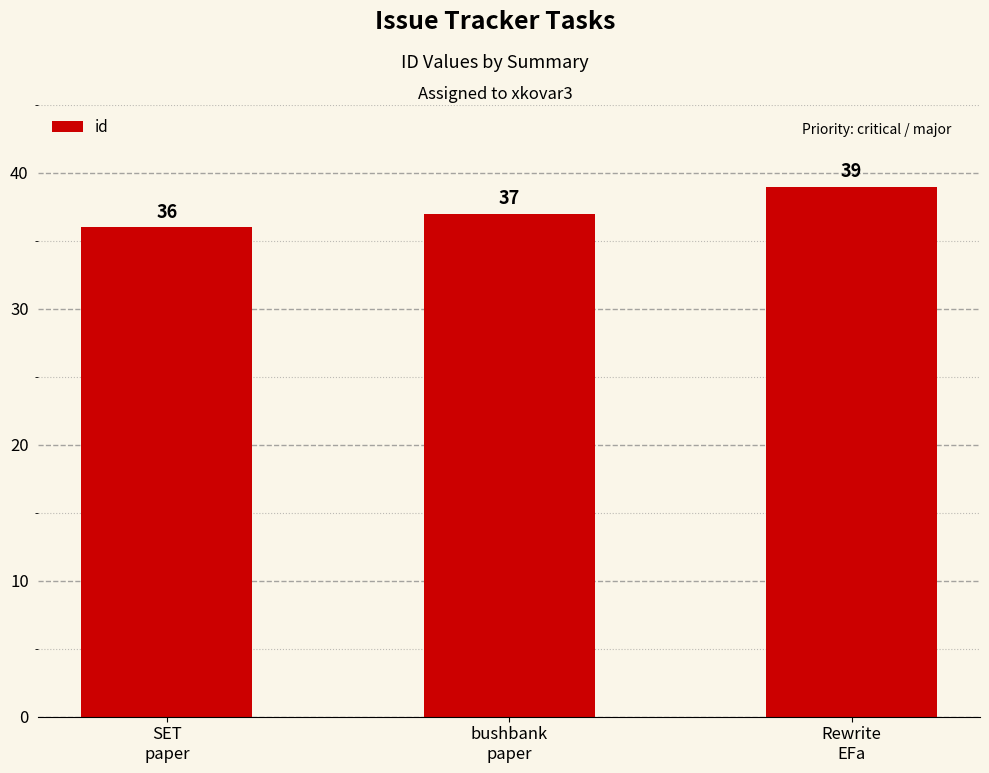

Reading left to right, list all the values displayed in this chart.

SET
paper=36	bushbank
paper=37	Rewrite
EFa=39